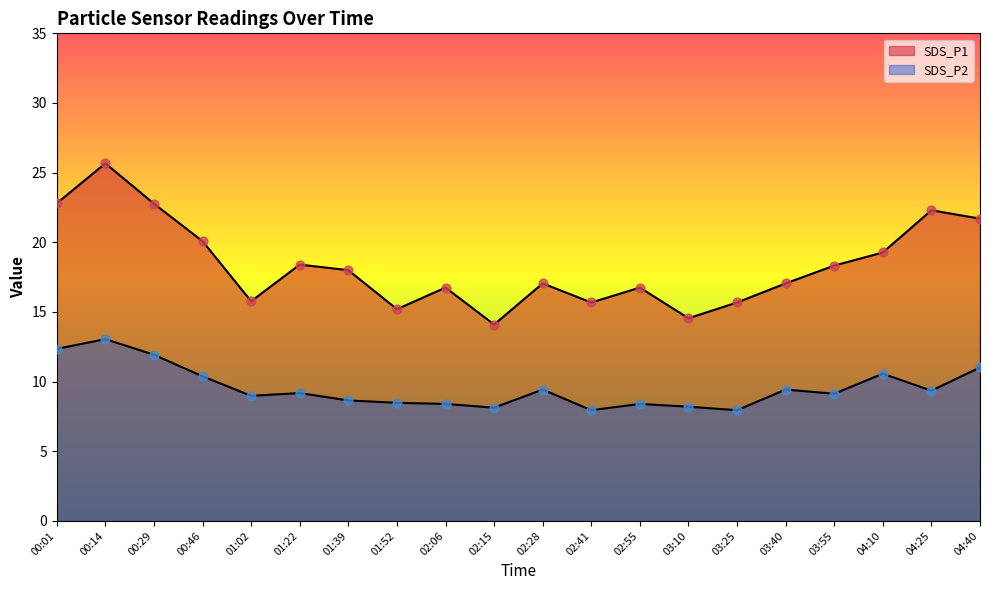

At which category is the sum across all series the highest?

00:14